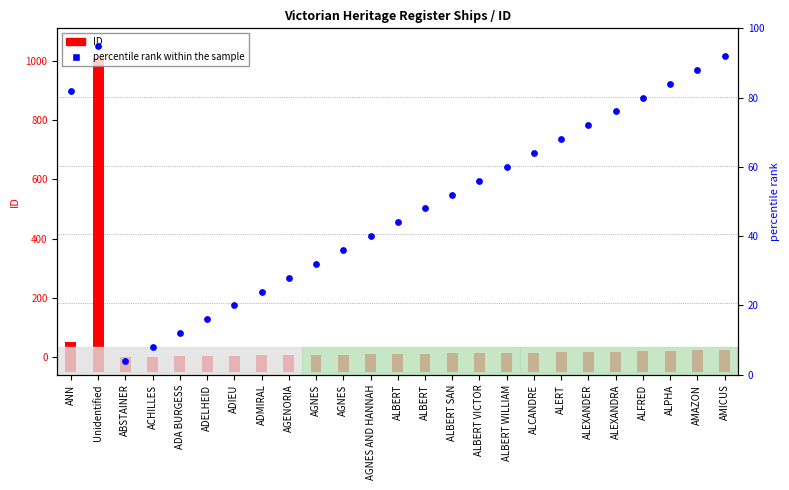

Is the value of percentile rank within the sample at AGNES greater than the value of ID at ALBERT VICTOR?

No